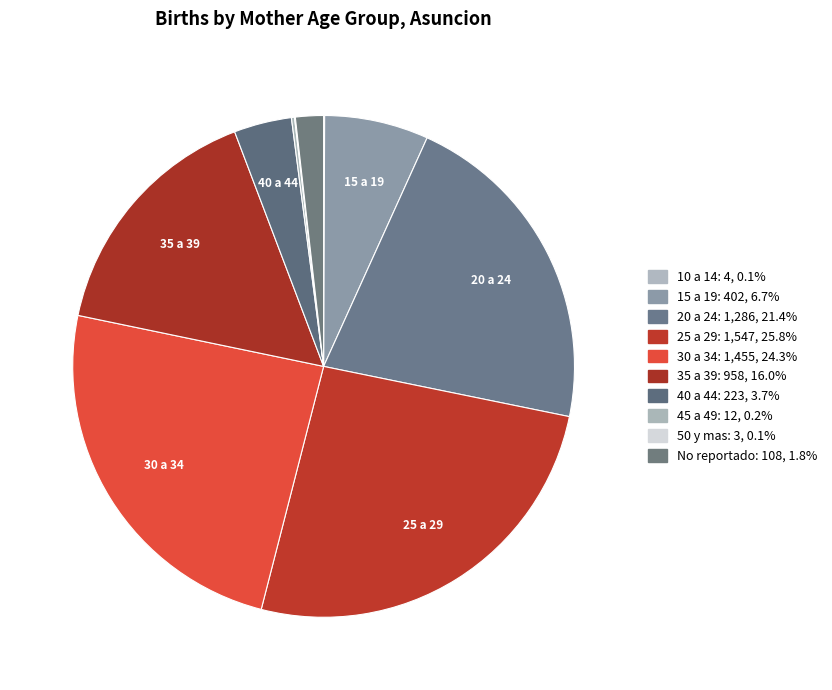

Which category has the biggest portion of the pie?

25 a 29